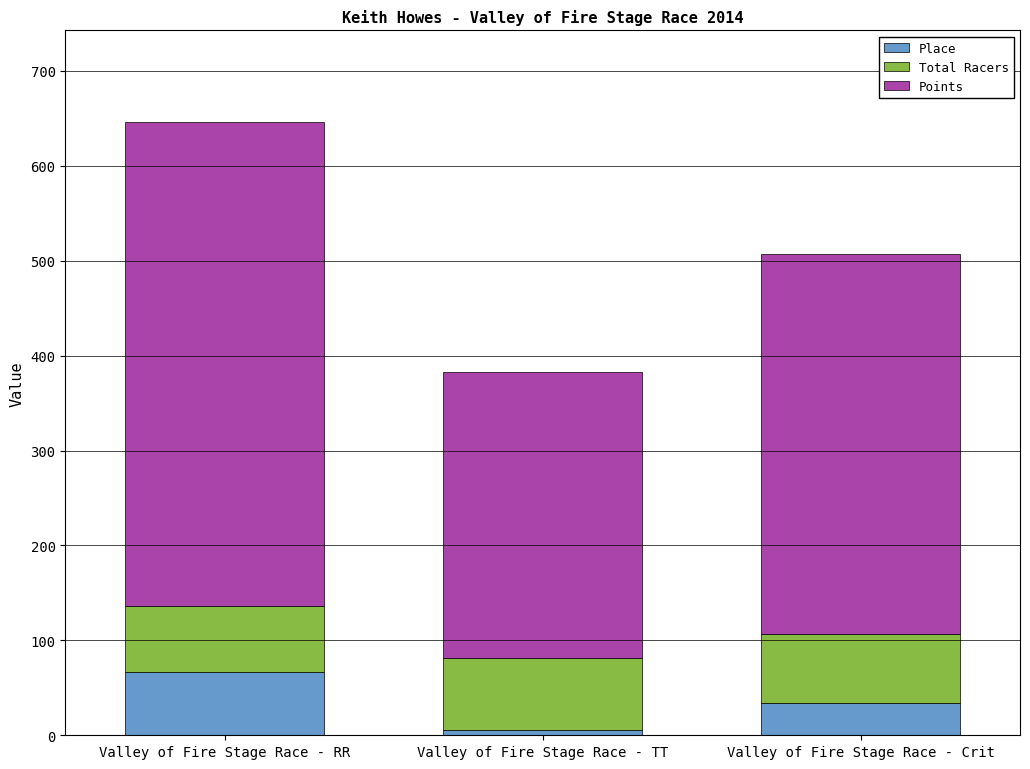

Reading right to left, transcribe the values for Place.

Valley of Fire Stage Race - Crit=34.0	Valley of Fire Stage Race - TT=6.0	Valley of Fire Stage Race - RR=67.0